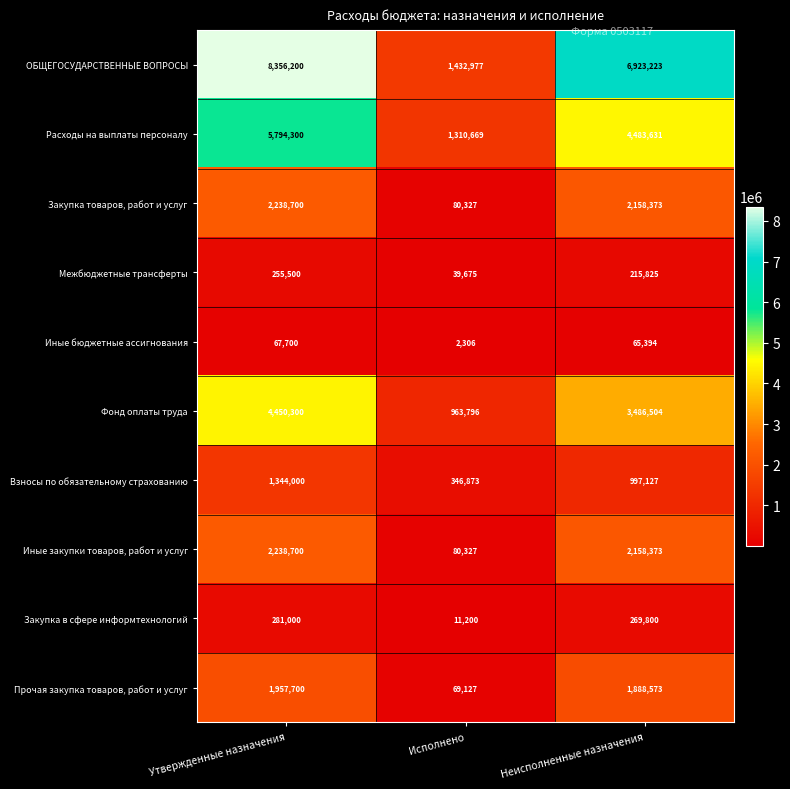

At which label is Иные закупки товаров, работ и услуг closest to 1159513?

Неисполненные назначения